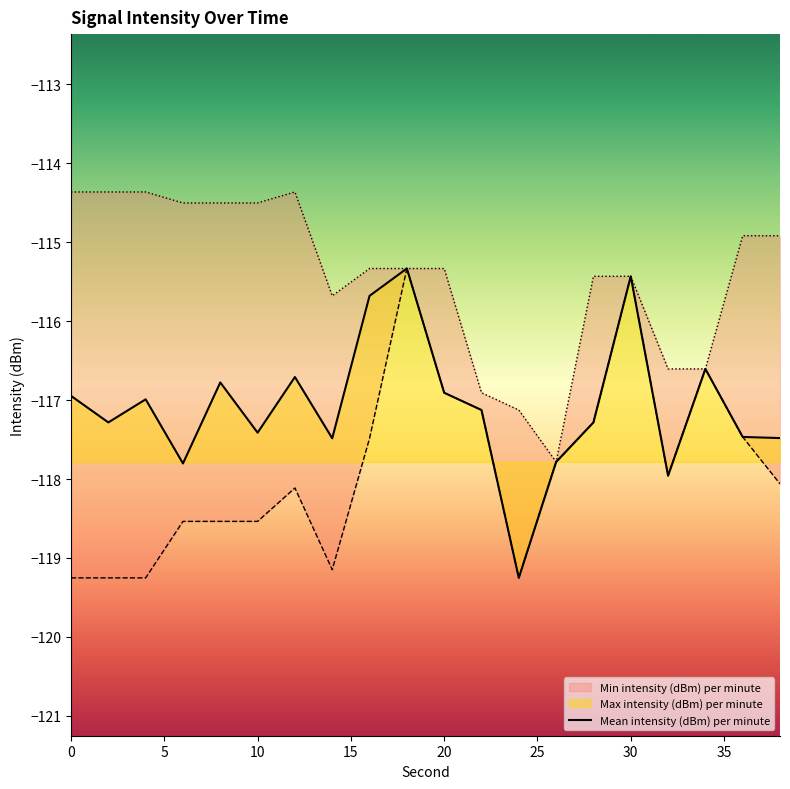

What is the maximum value for Mean intensity (dBm) per minute?

-115.3